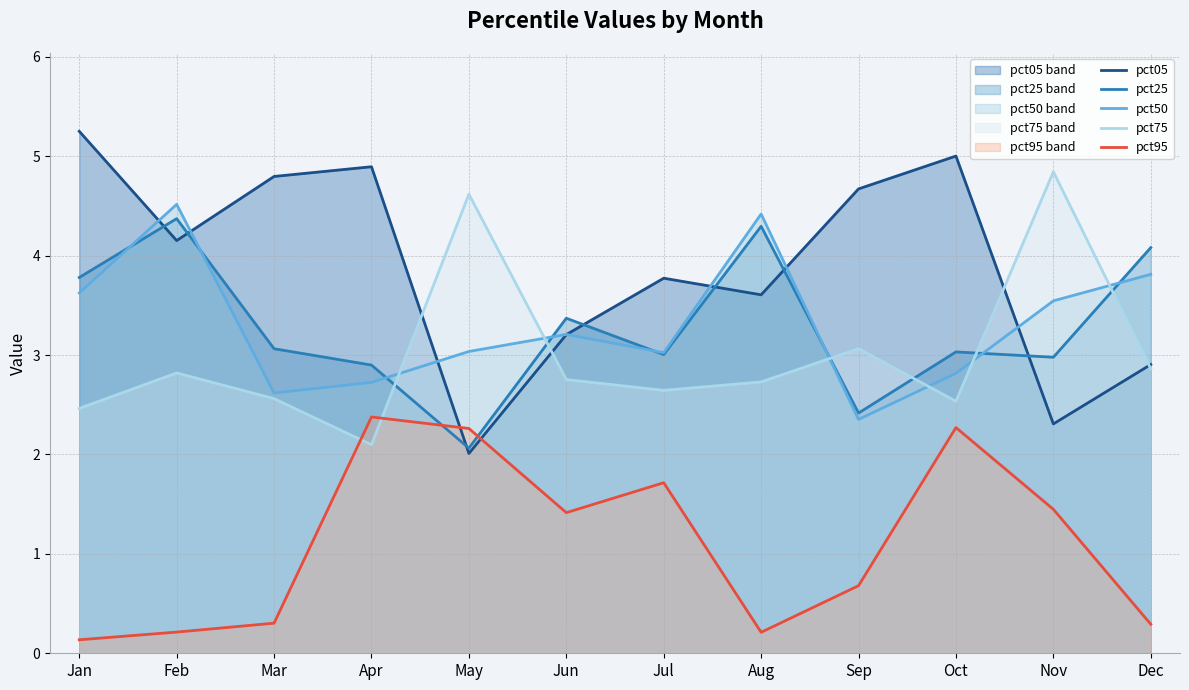

True or false: pct50 has more than 2 points higher than both neighbors.

True